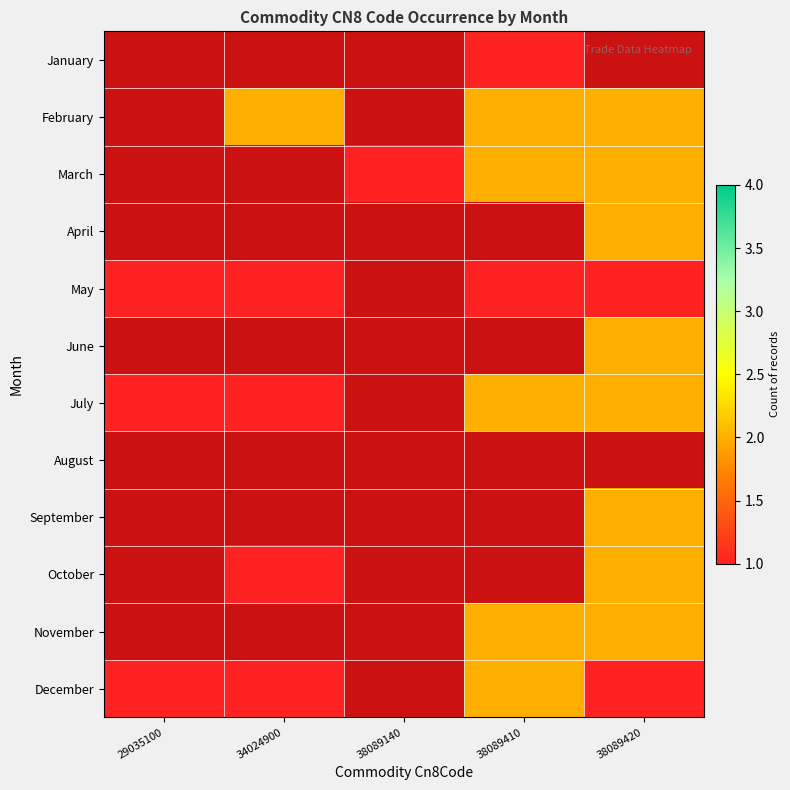

How many values in May are above zero?

4